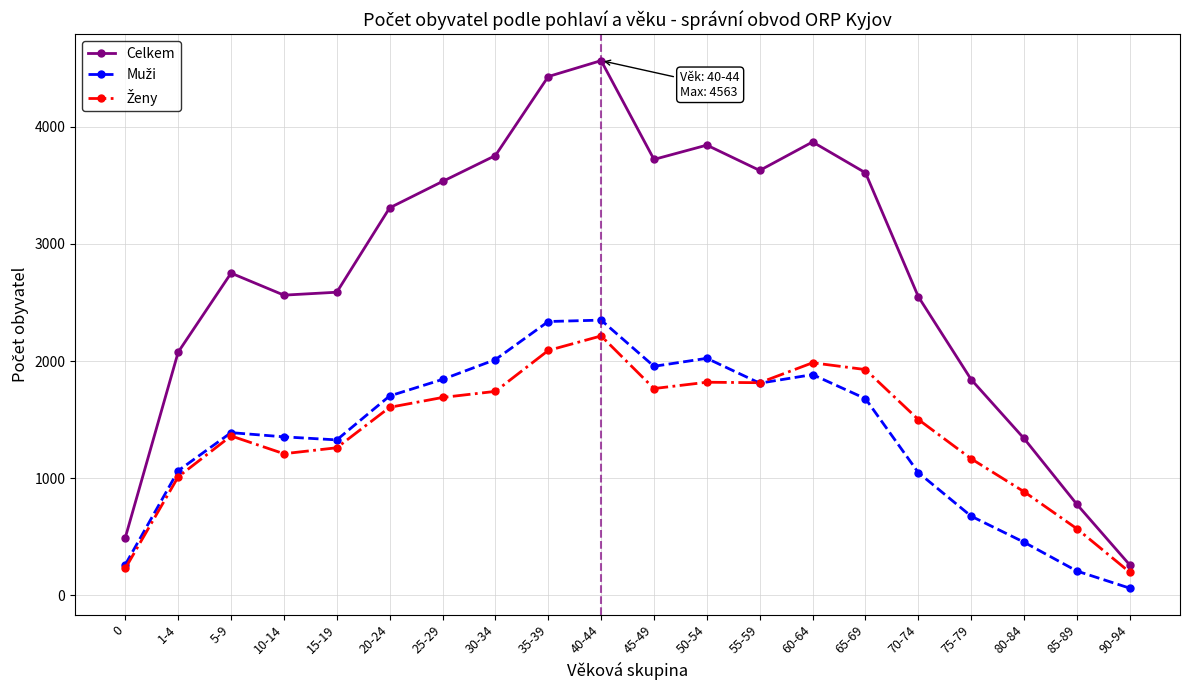

What is the sum of all Celkem values?

55481